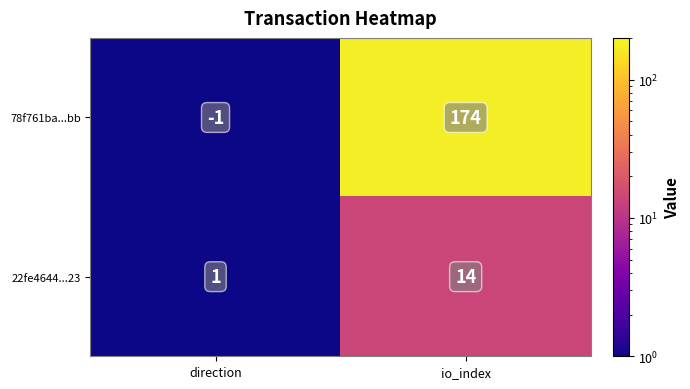

What is the average value of the 22fe4644...23 series?

8